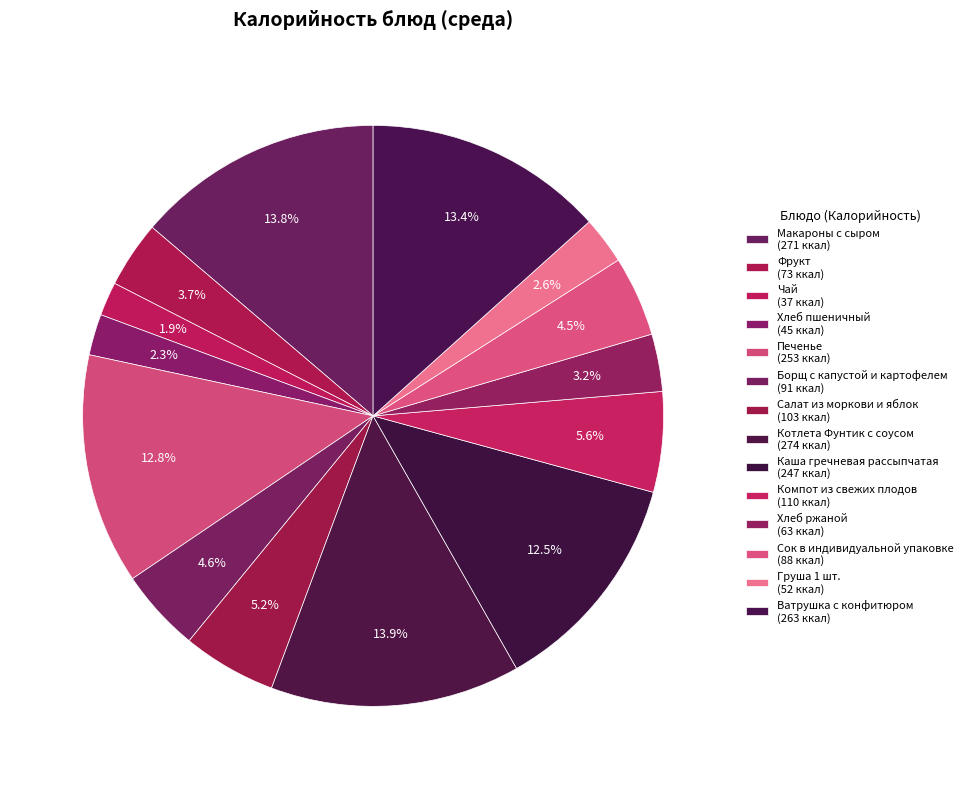

Is the sum of Чай and Хлеб ржаной greater than half?

No